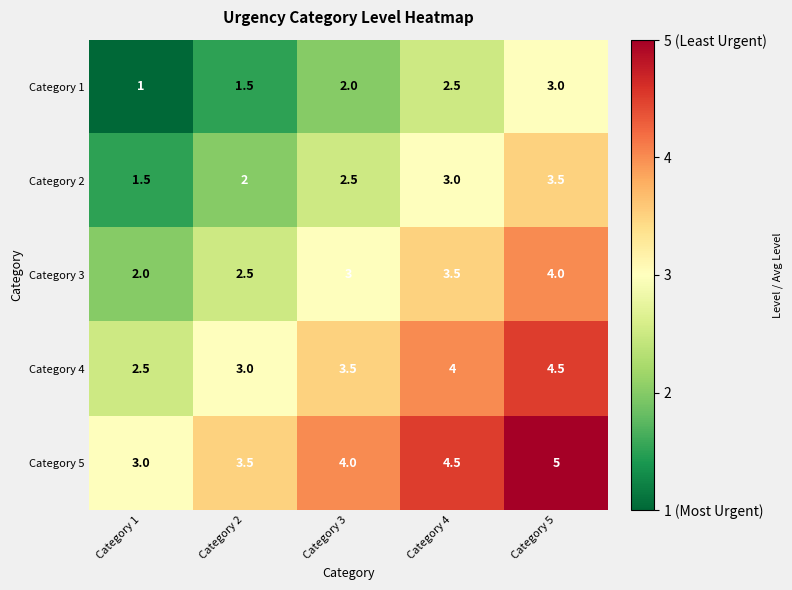

Which label corresponds to the largest value in the chart?

Category 5